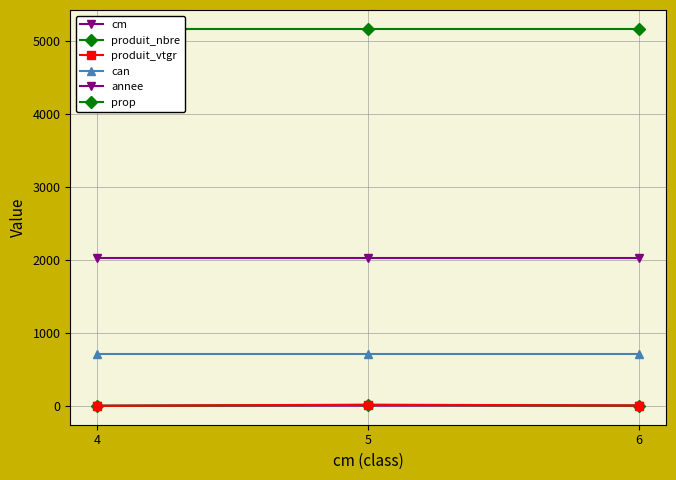

Where is annee nearest to the value 2022?

4